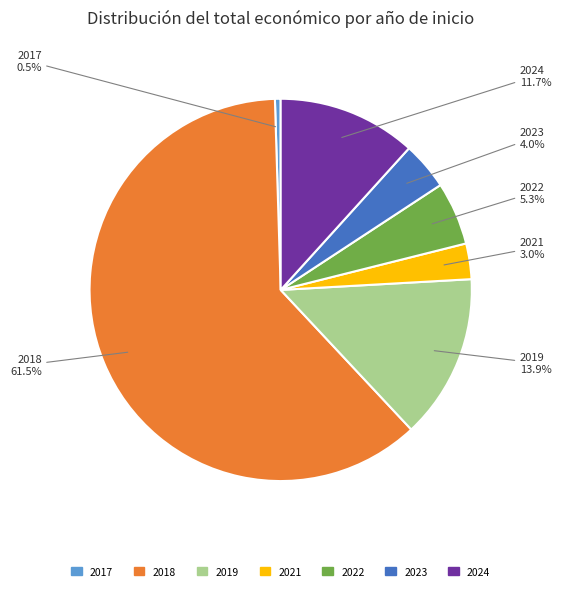

Is there any slice that represents more than half of the pie?

Yes